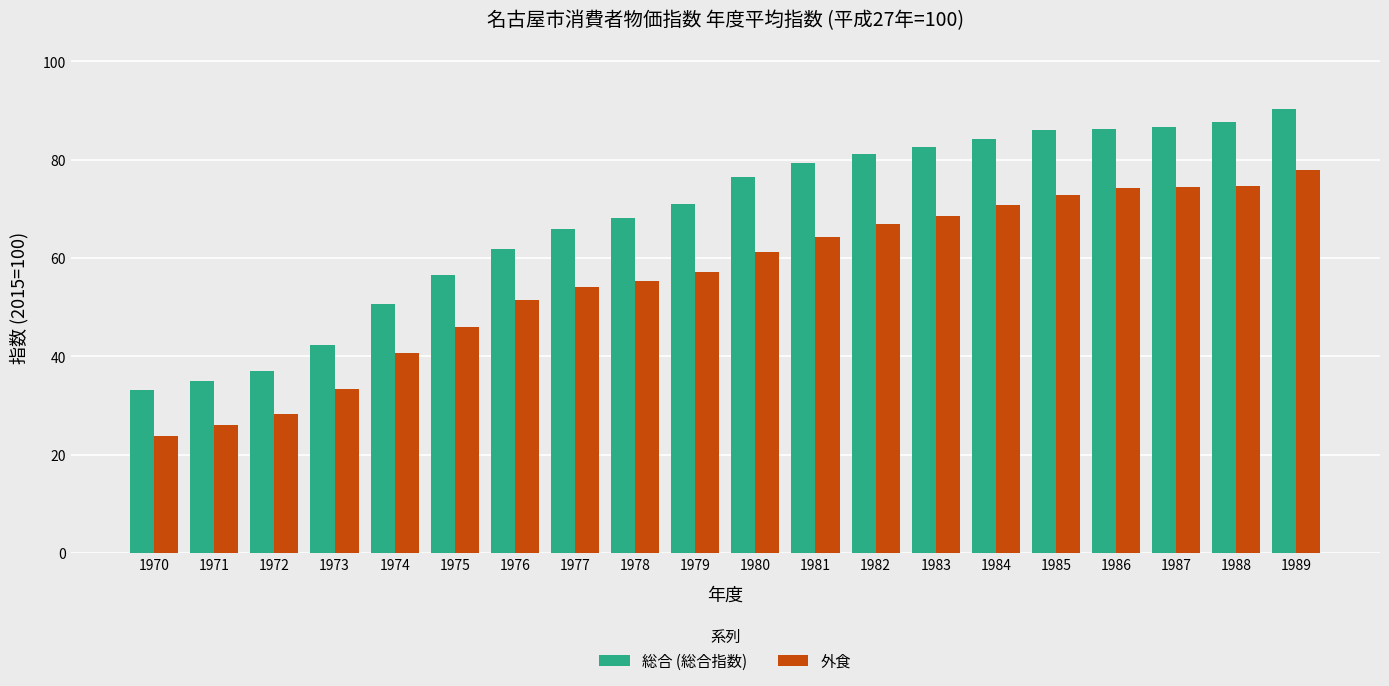

At which category is the sum across all series the highest?

1989